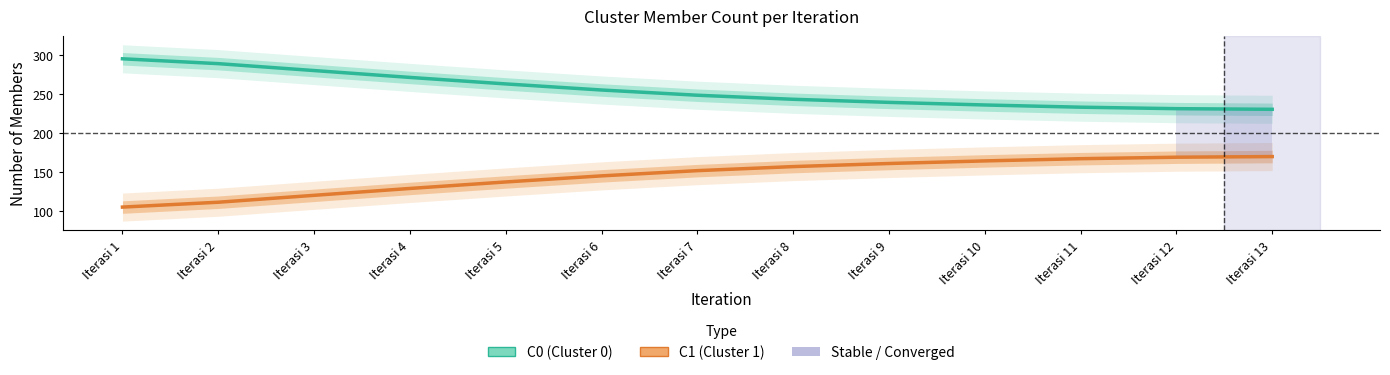

True or false: C0 (Cluster 0) and C1 (Cluster 1) intersect in this chart.

False